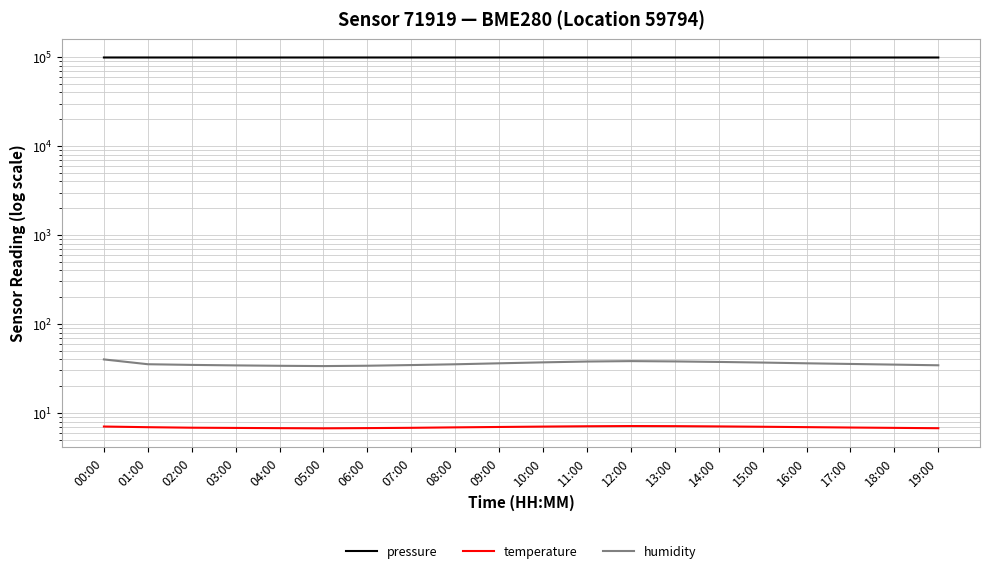

What is the difference between the second highest and minimum values in the pressure series?

61.6